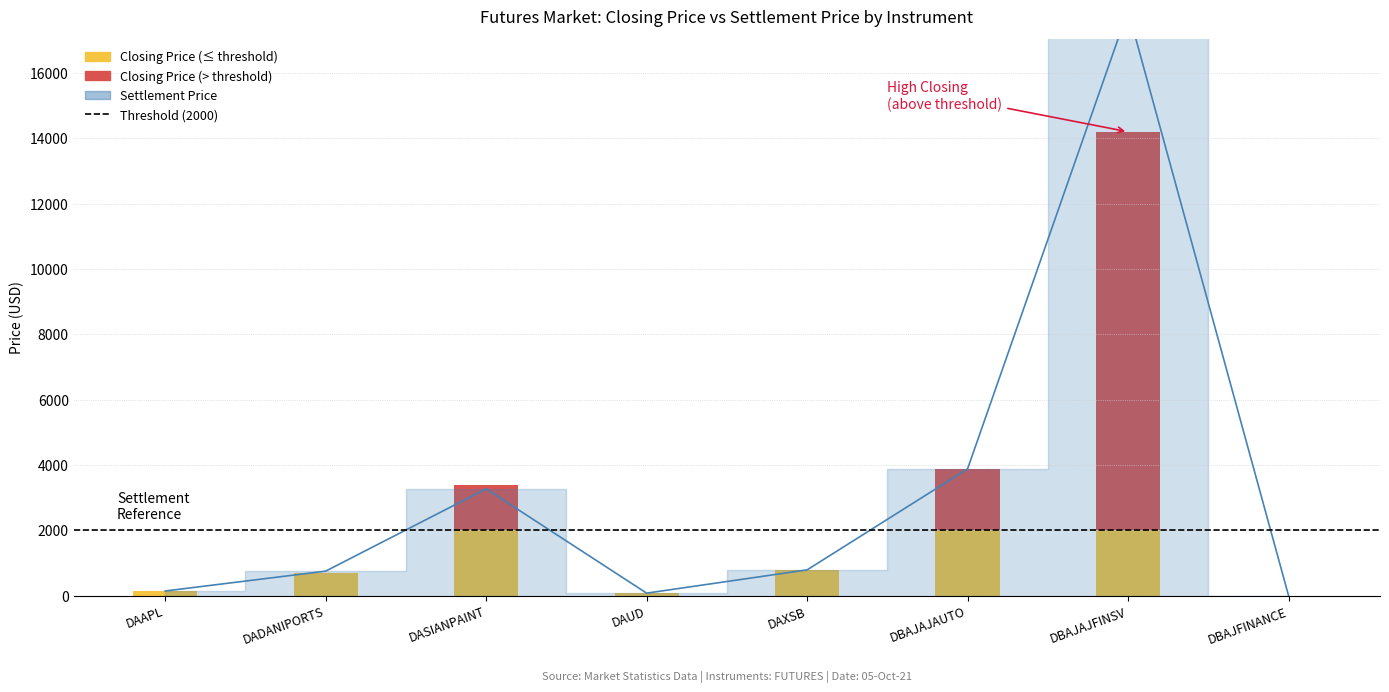

What is the sum of the values at DAAPL and DBAJAJAUTO?

4016.8